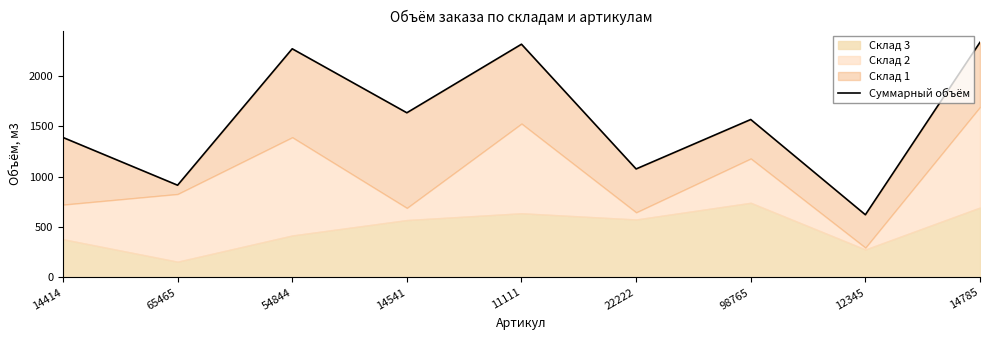

How many lines are shown in the chart?

1